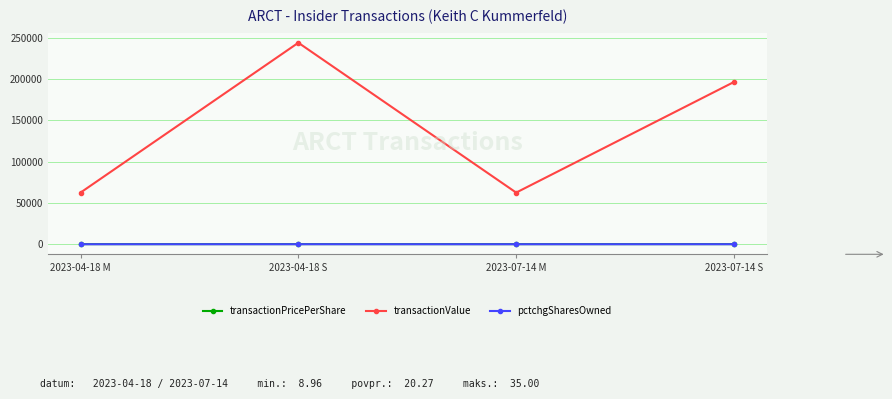

How many values in the transactionValue series are below 196358?

2